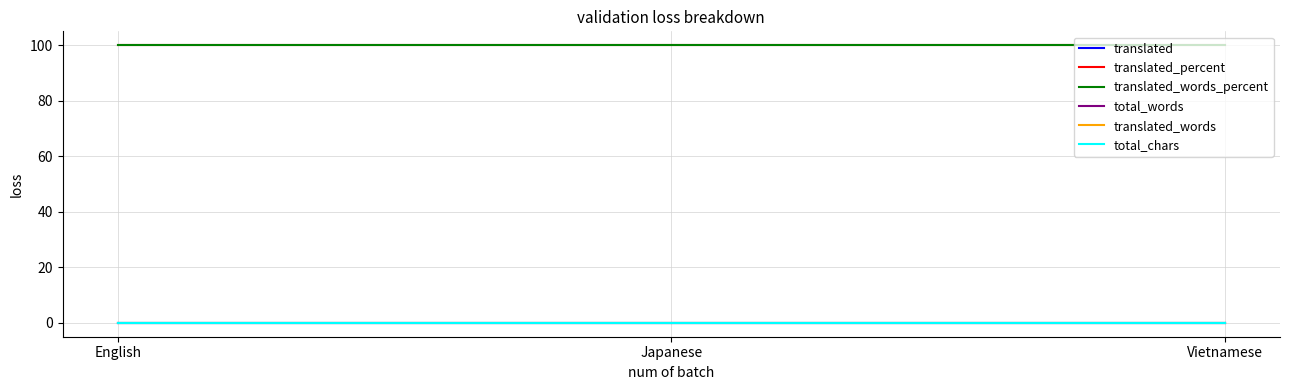

Is this an area chart (filled region under the line)?

No